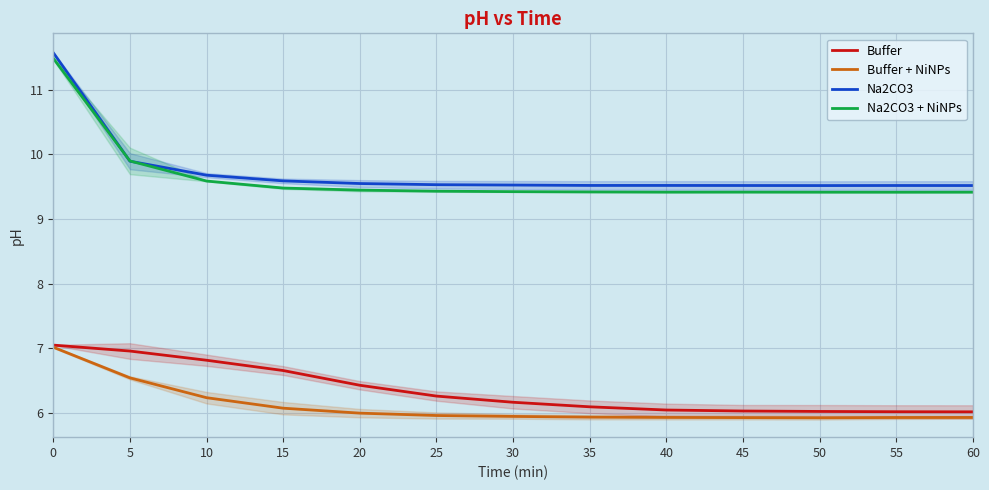

The value of Buffer at 30 is 8.7. True or false?

False